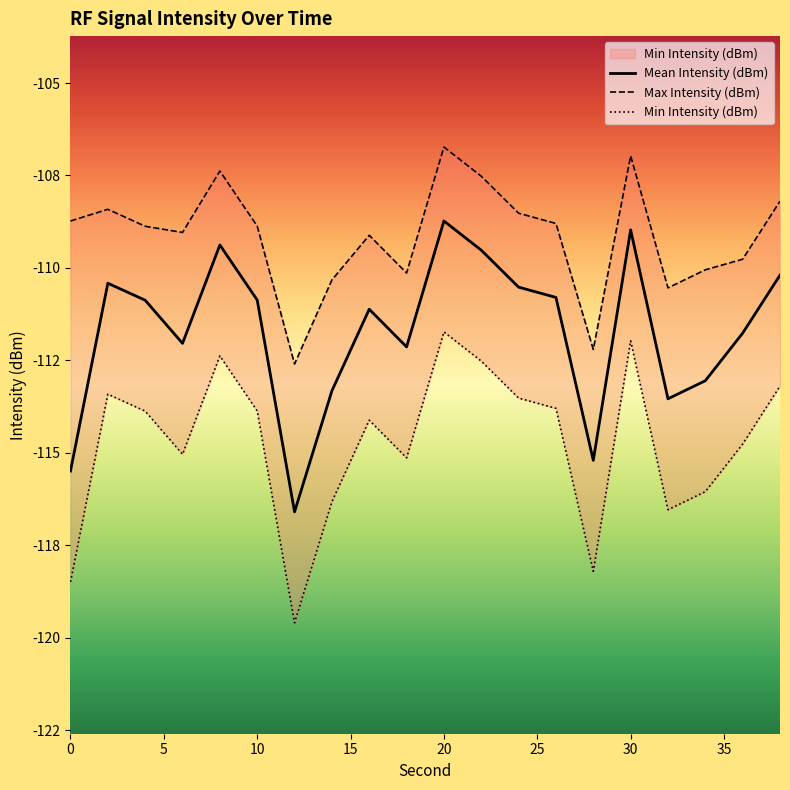

Which series has the largest total across all categories?

Max Intensity (dBm)